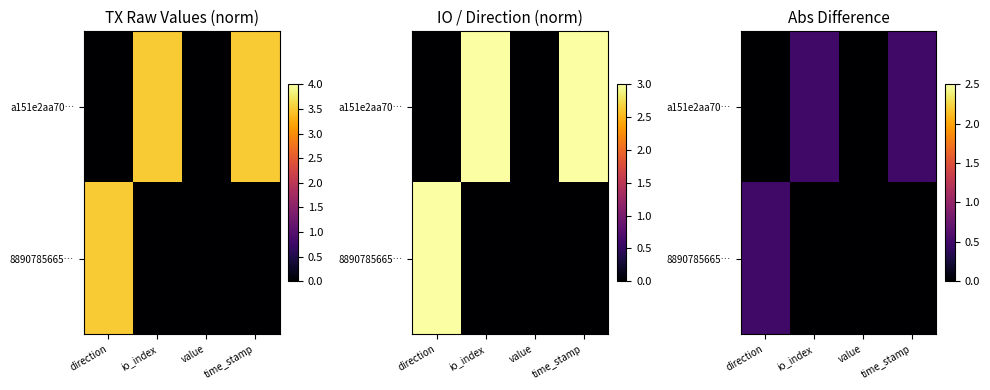

What is the approximate value of a151e2aa70… at io_index?

0.5